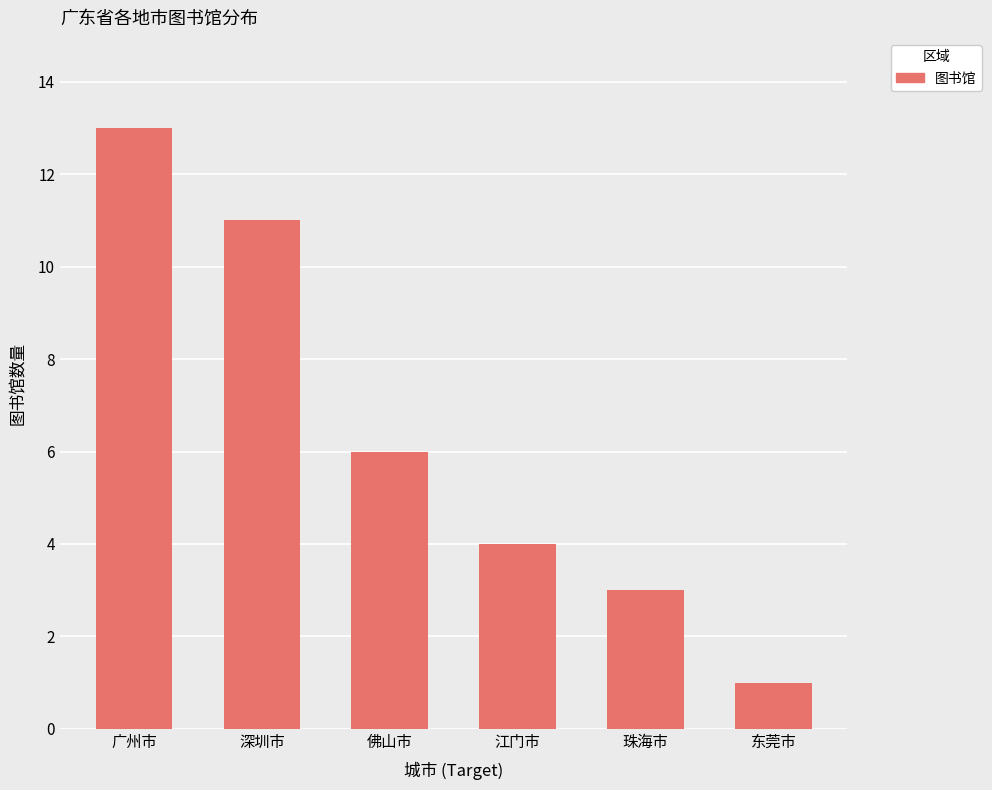

What is the approximate value at 深圳市, to the nearest 5?

10